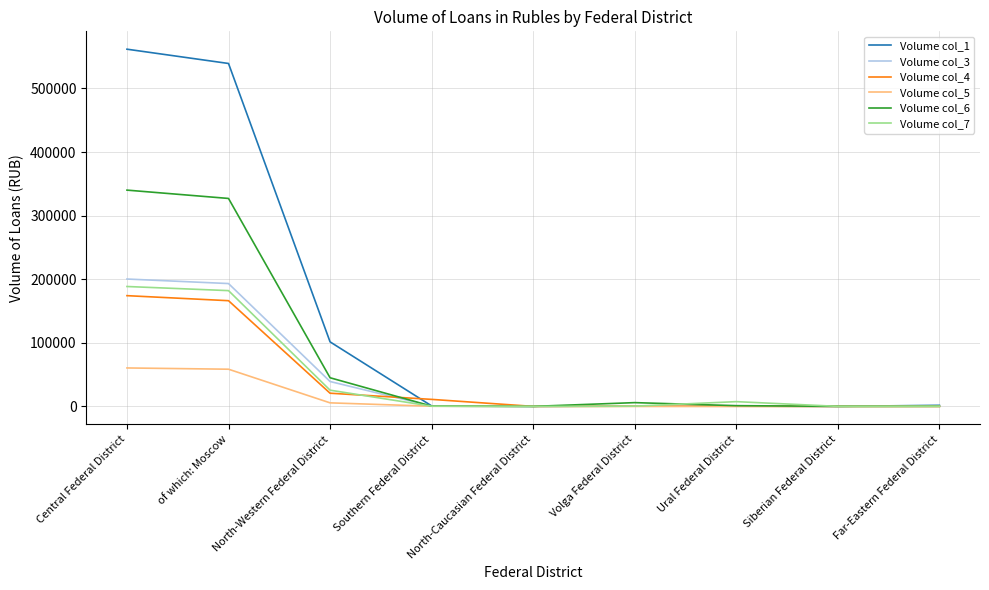

What is the sum of the Volume col_1 values at North-Caucasian Federal District and North-Western Federal District?

101469